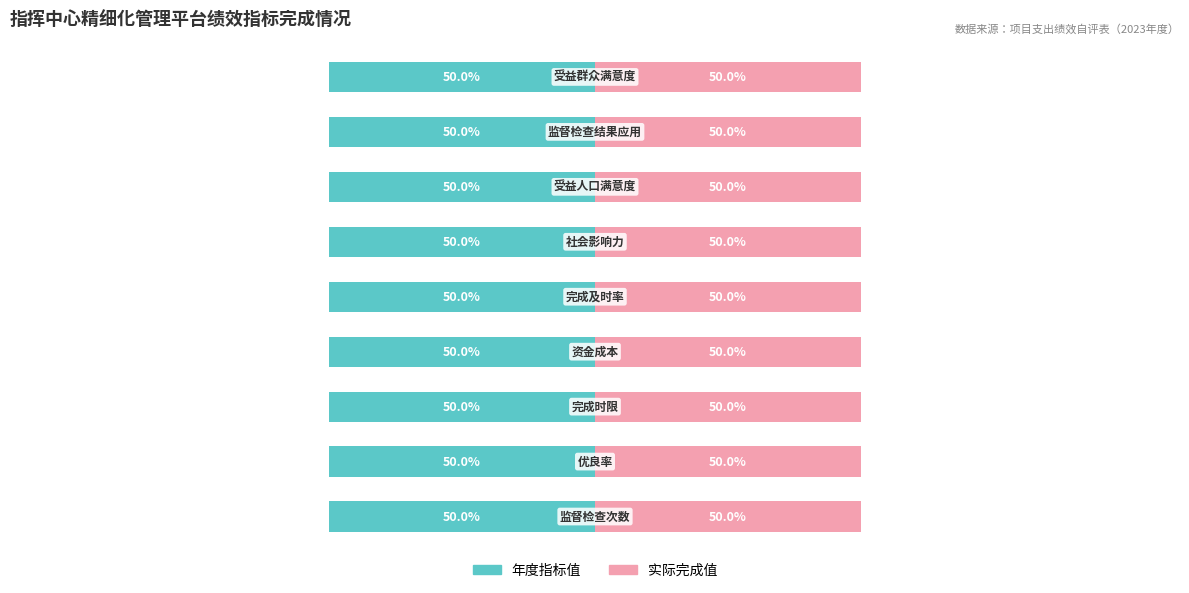

How many bars are there in each group?

2